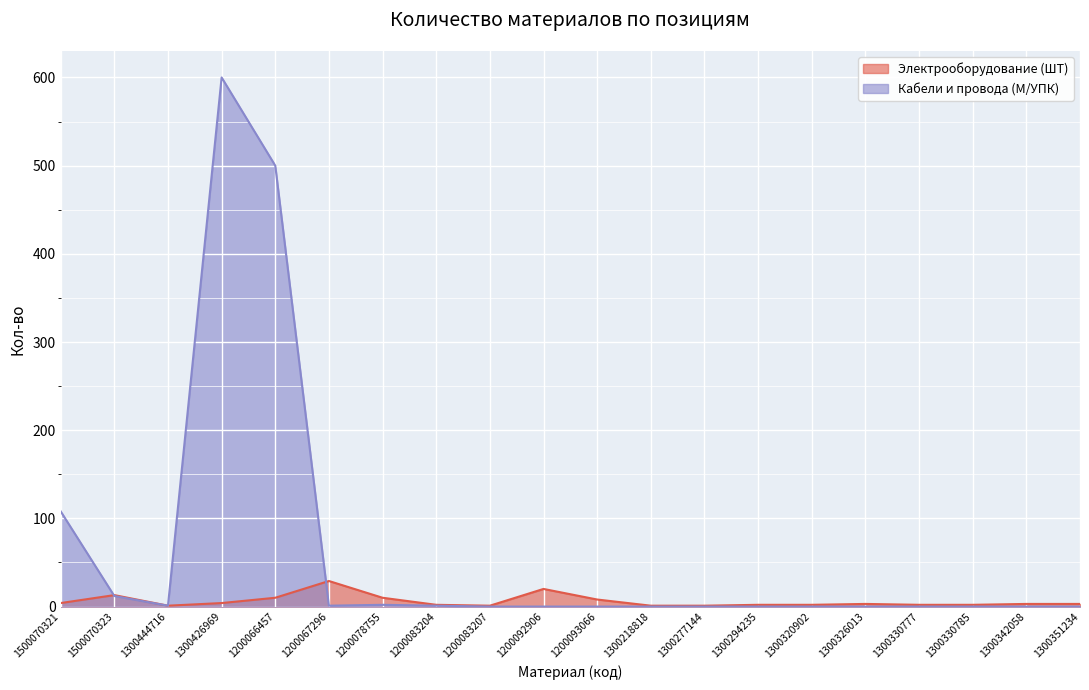

How many values in the Электрооборудование (ШТ) series are below 3?

9